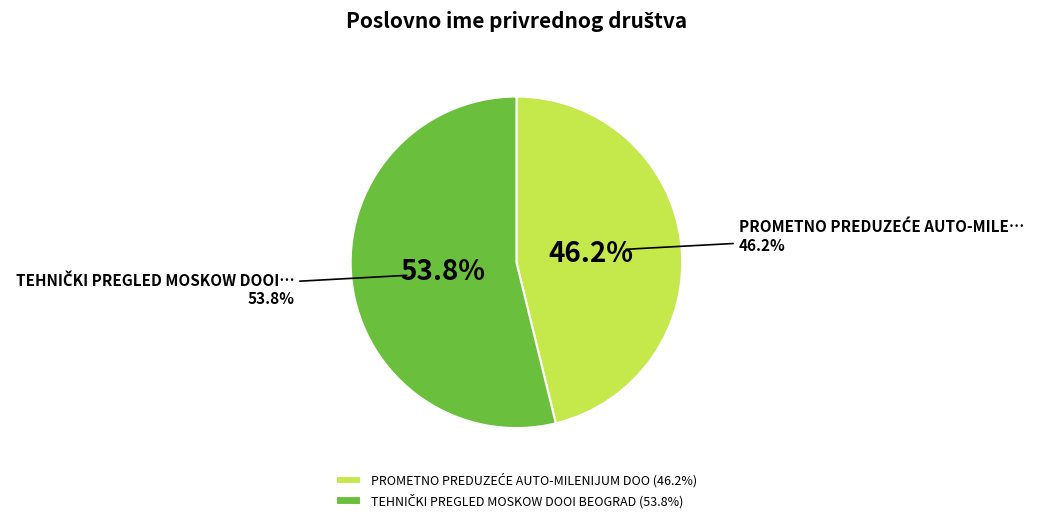

To the nearest percent, what portion does TEHNIČKI PREGLED MOSKOW DOOI BEOGRAD represent?

54%